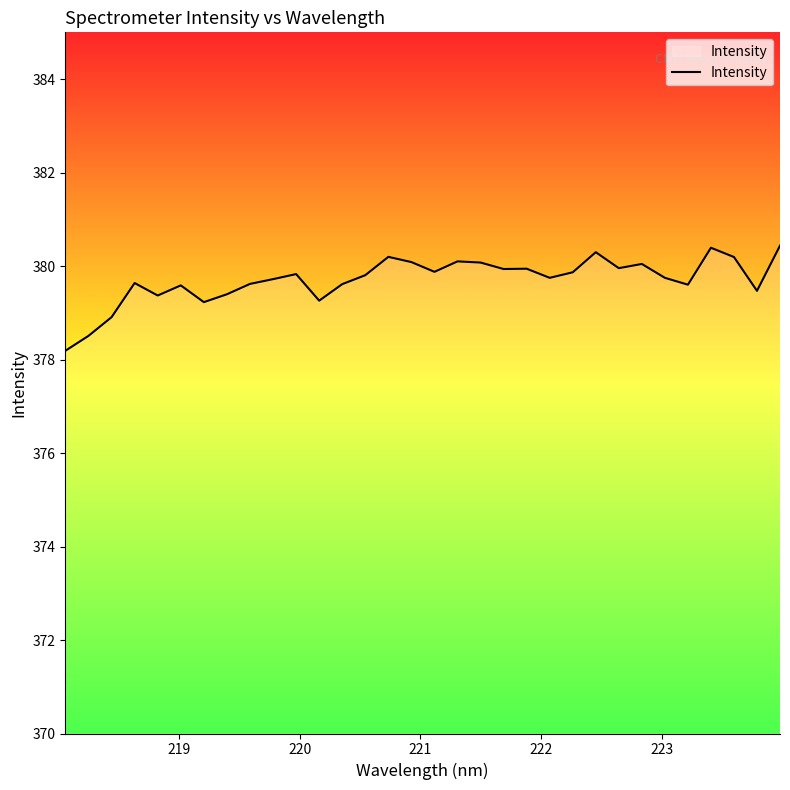

What is the sum of all values?

12150.6